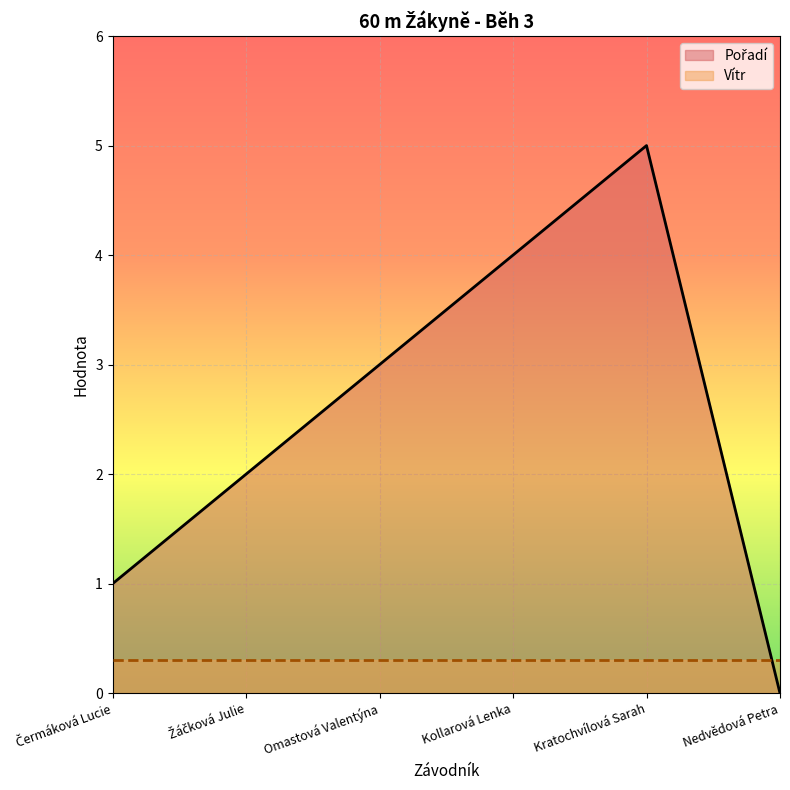

Rank the categories by value from highest to lowest.

Kratochvílová Sarah, Kollarová Lenka, Omastová Valentýna, Žáčková Julie, Čermáková Lucie, Nedvědová Petra